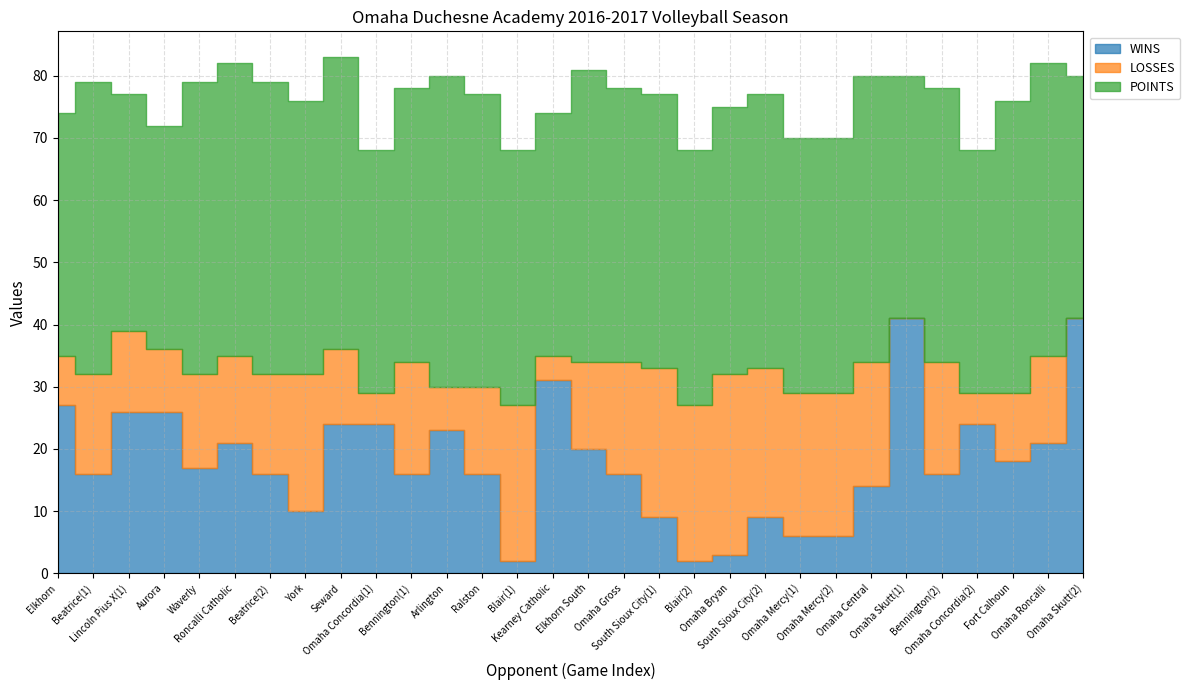

True or false: POINTS and LOSSES cross at least once.

False